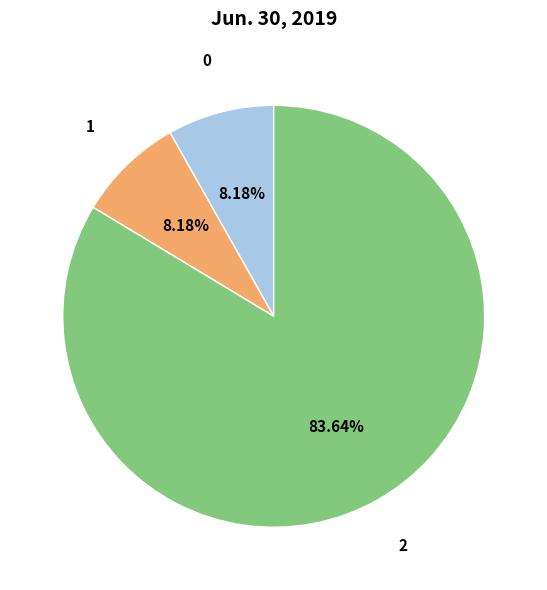

How many segments does this pie chart have?

3